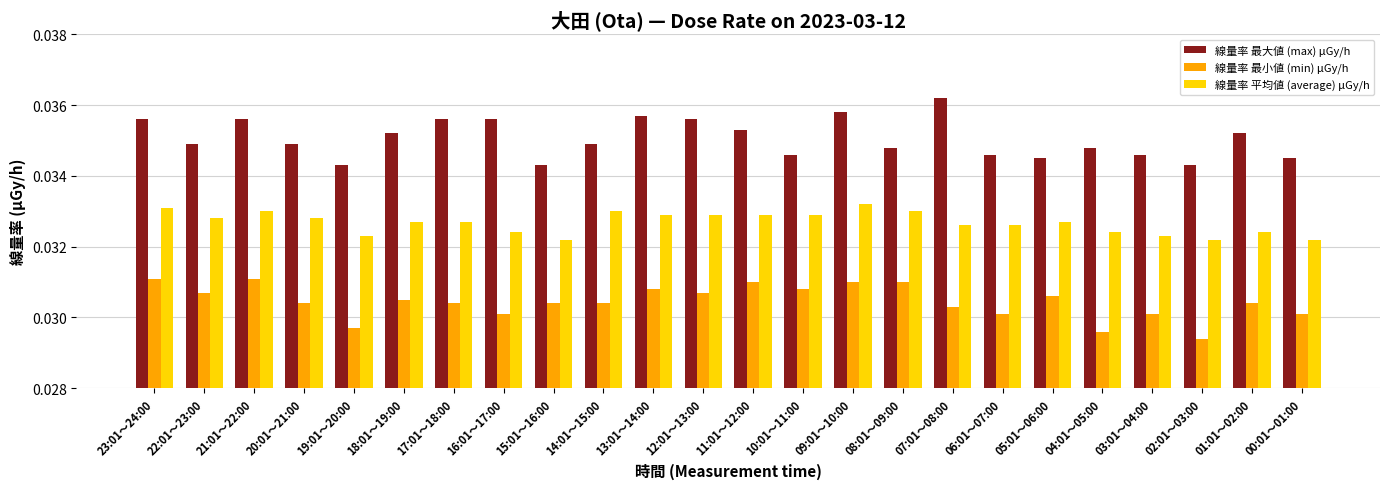

How many 線量率 最大値 (max) μGy/h values are between 0 and 1?

24